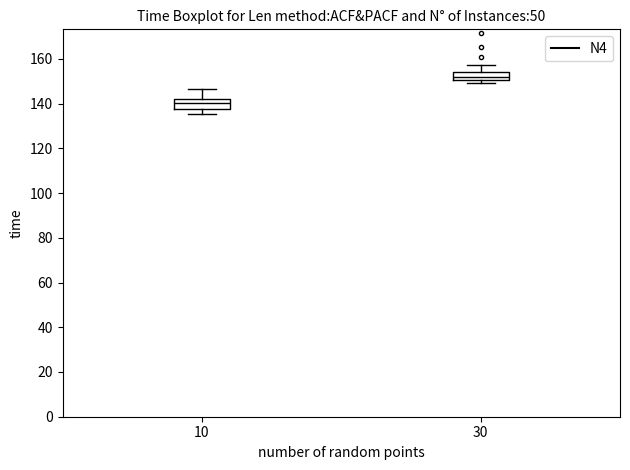

Reading left to right, transcribe this box plot: for each box, give where its median line is, the range the box spans, and where its two whiskers end, as read against the y-axis. The values are not printed on the chart, so give them approximately, as read against the axis.

10: median 140, box 138 to 142, whiskers 136 to 146
30: median 152, box 150 to 154, whiskers 148 to 158